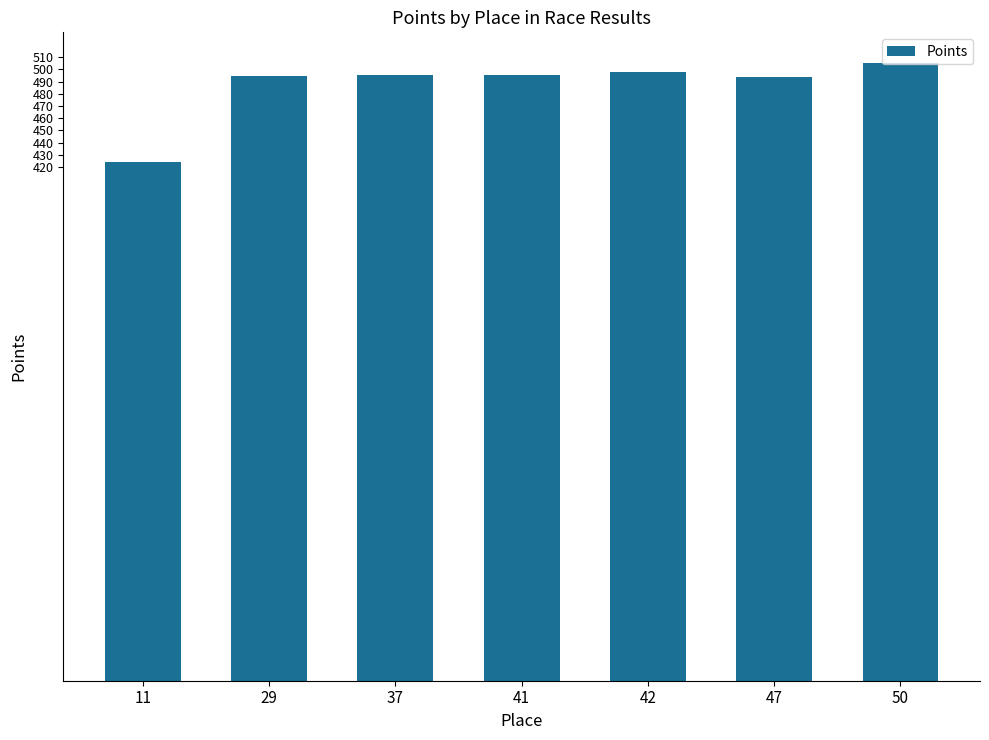

What is the sum of the values at 47 and 11?

917.4